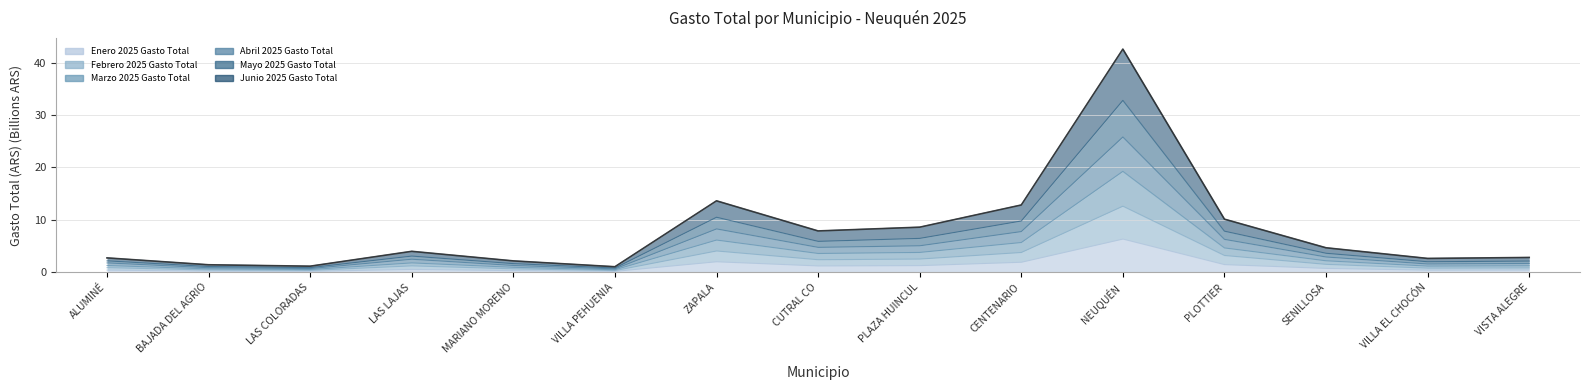

What is the label of the 11th point from the left?

NEUQUÉN